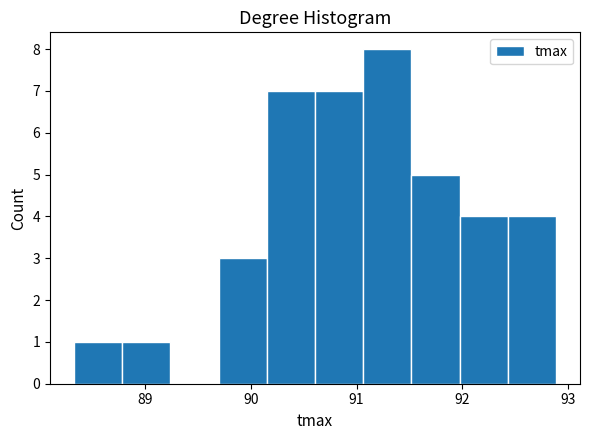

What is the height of the bar covering 90.2 to 90.6 on the x-axis? Neither the bar edges nor the heights are printed on the chart, so give them approximately, as read against the axes.

7